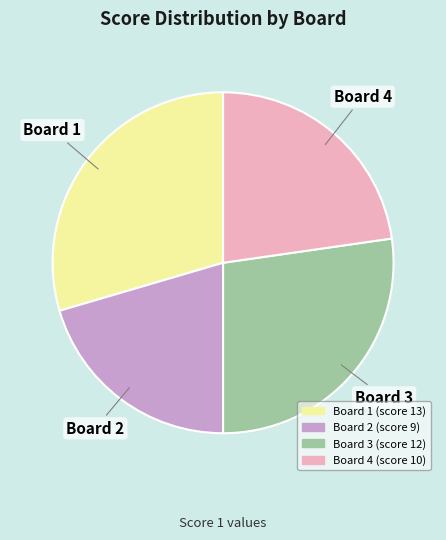

Which slice is the largest?

Board 1